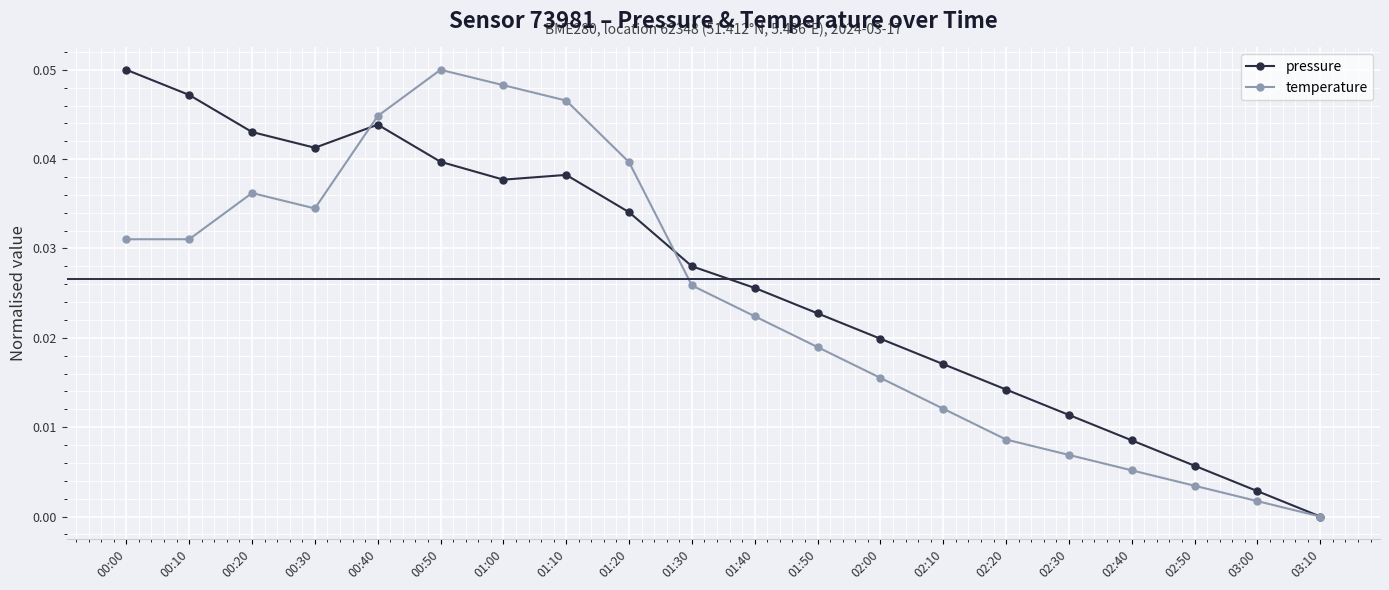

At which category does the chart reach its minimum across all series?

03:10